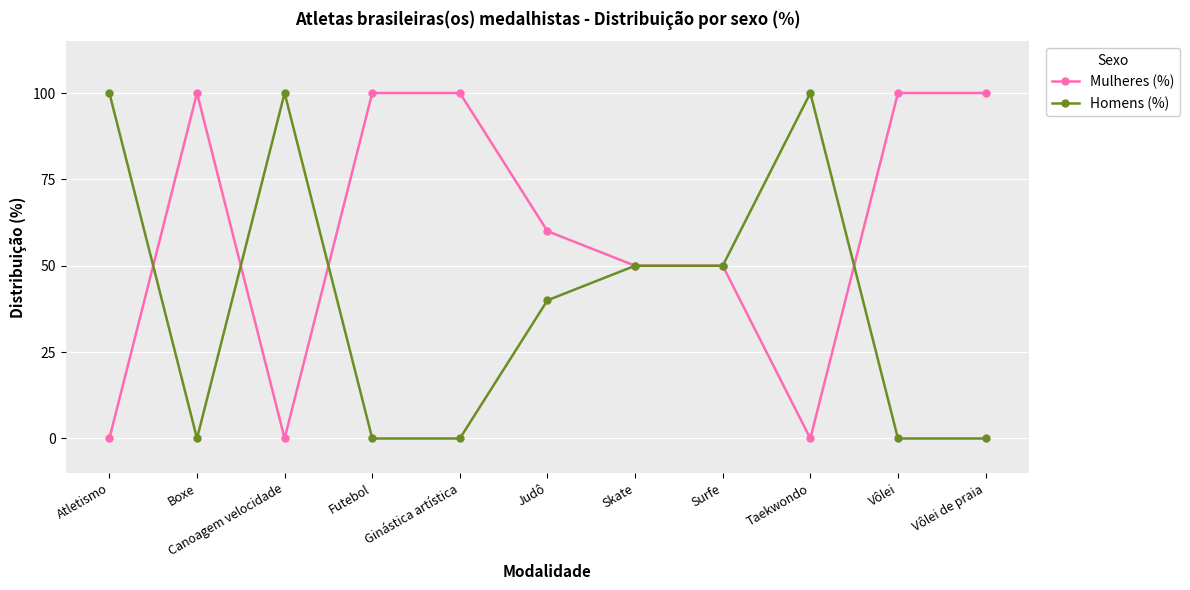

What is the difference between the highest and lowest values at Boxe?

100